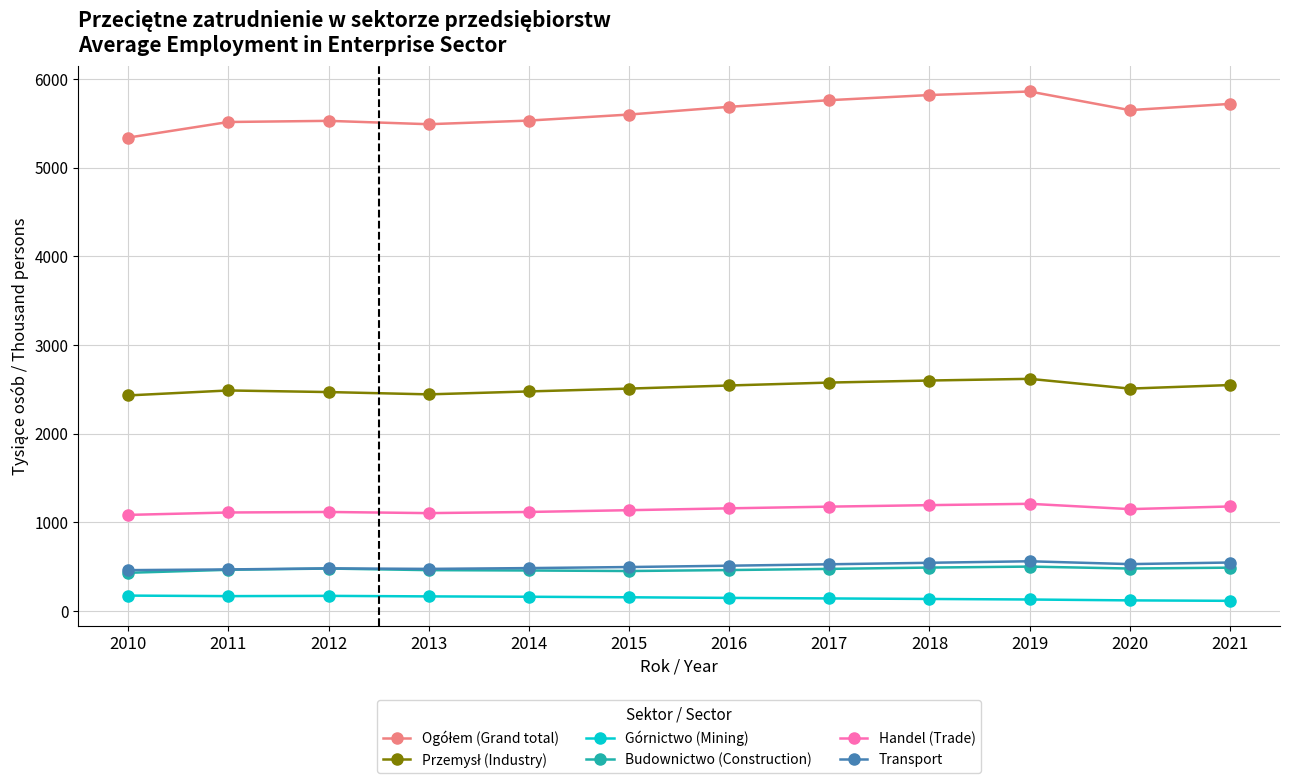

What is the minimum value for Budownictwo (Construction)?

431